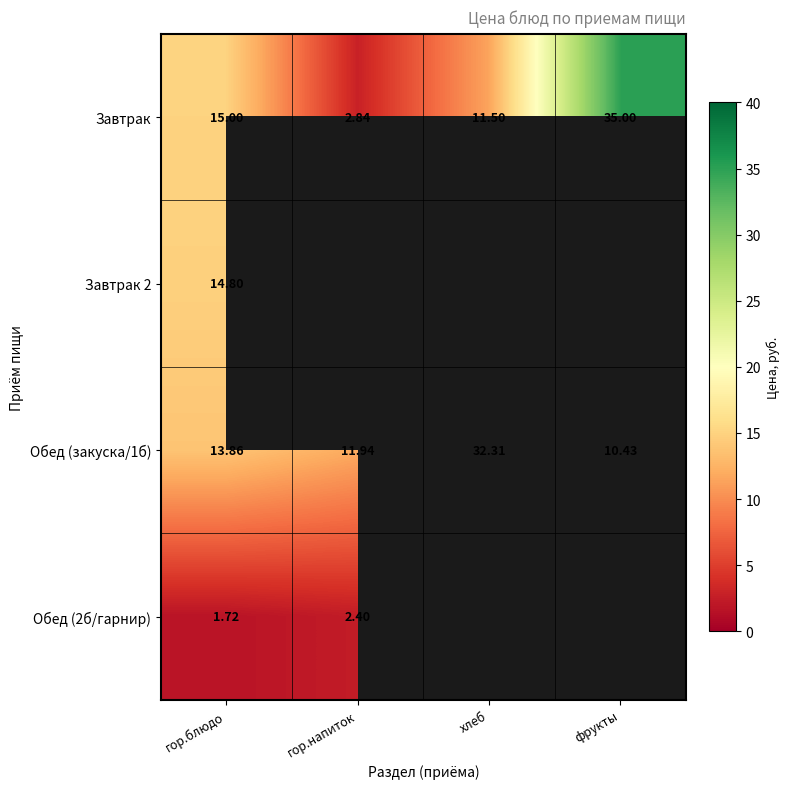

At which label does Завтрак reach its peak?

фрукты